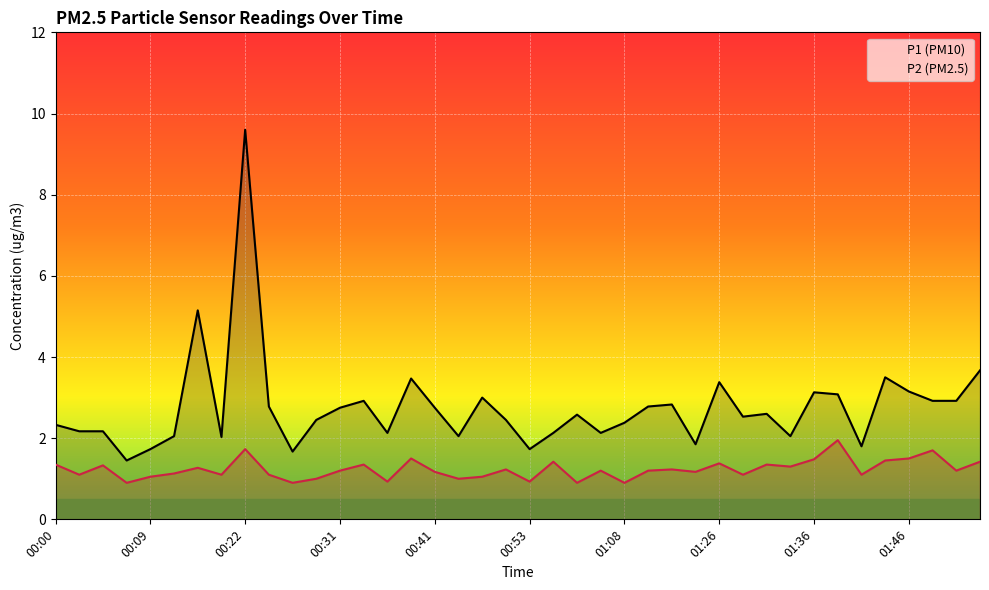

Which series has the largest total across all categories?

P1 (PM10)